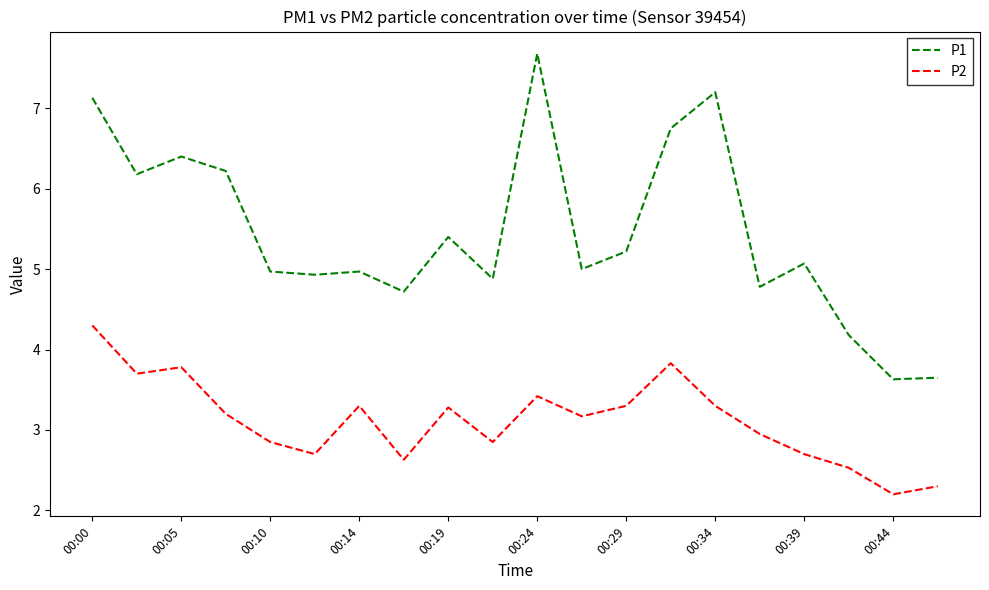

True or false: P2 and P1 cross at least once.

False